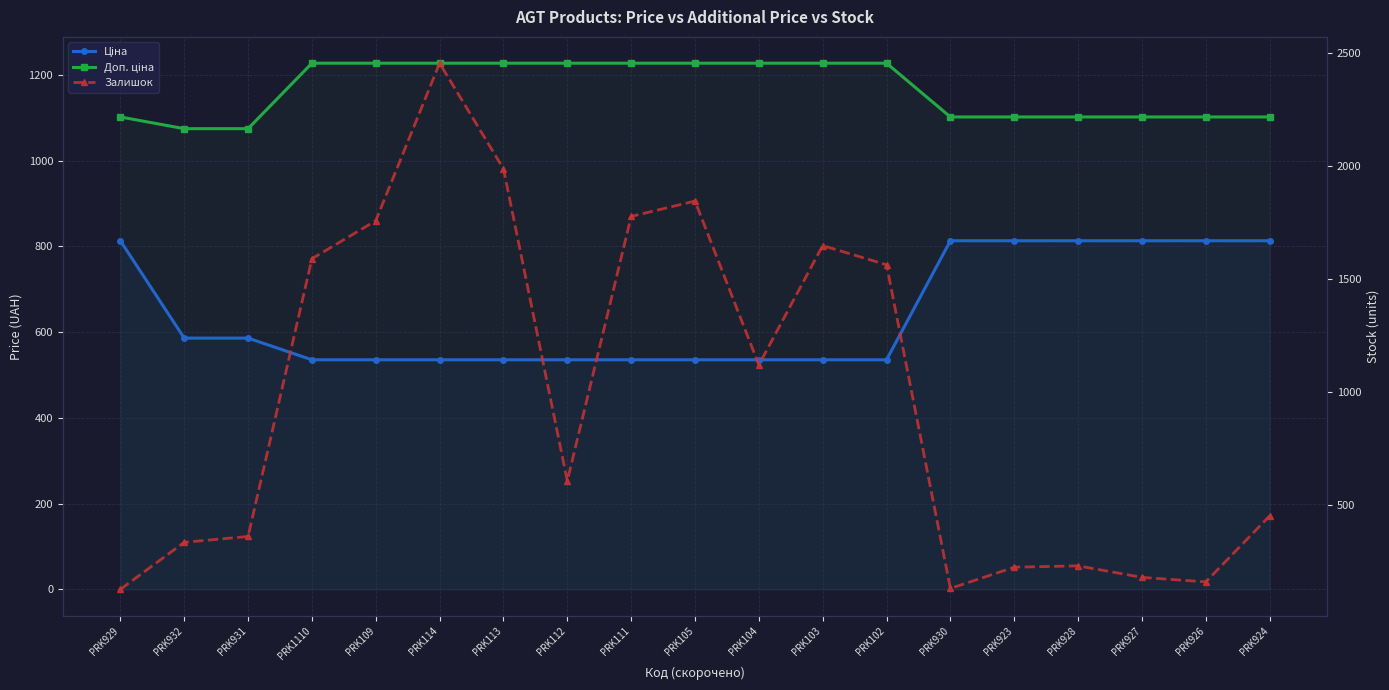

Which has a higher value, PRK109 or PRK113?

PRK109